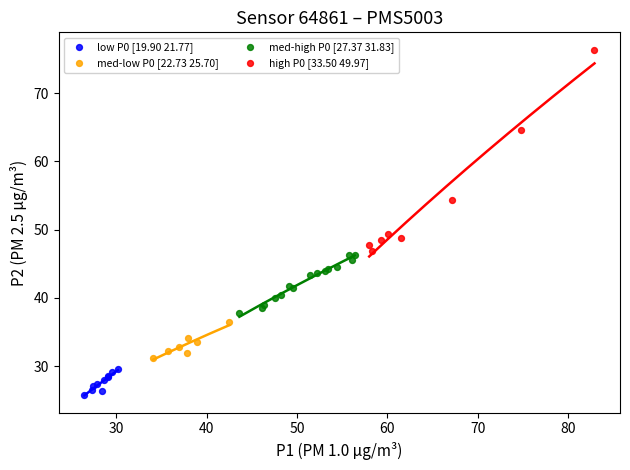

What are all the series names shown in the legend?

low P0 [19.90 21.77], med-low P0 [22.73 25.70], med-high P0 [27.37 31.83], high P0 [33.50 49.97]